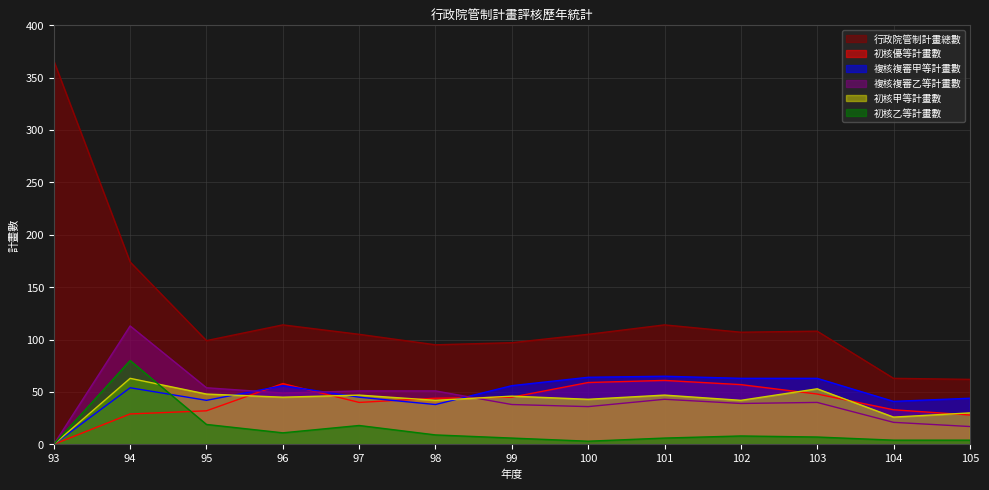

Which series has the widest spread of values?

行政院管制計畫總數